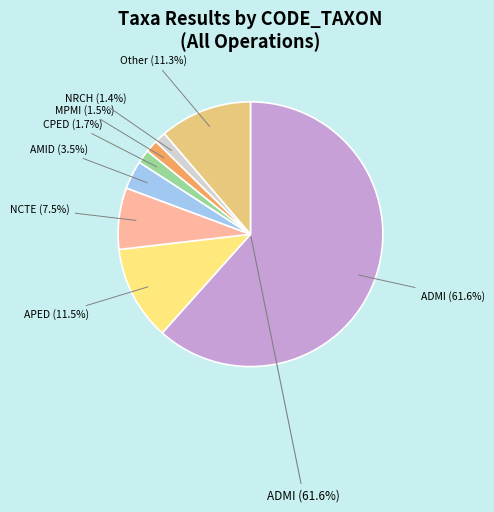

The ECPM_2022 slice represents 0% of the pie. True or false?

True